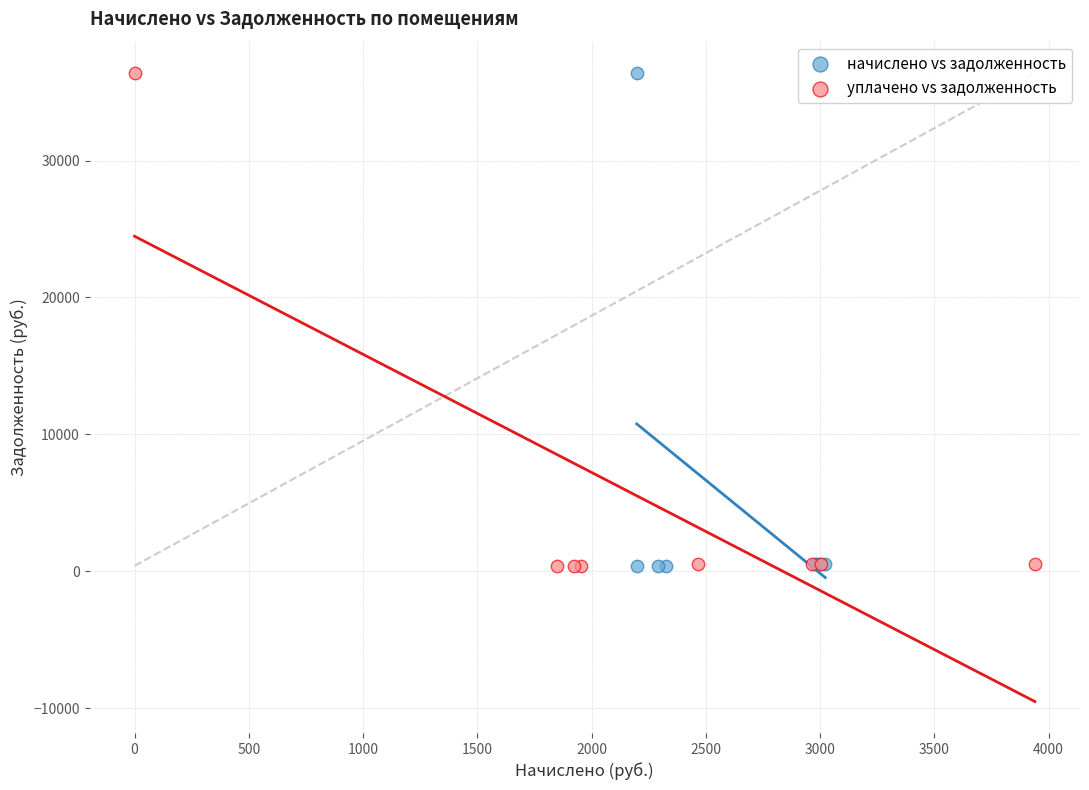

What are all the series names shown in the legend?

начислено vs задолженность, уплачено vs задолженность